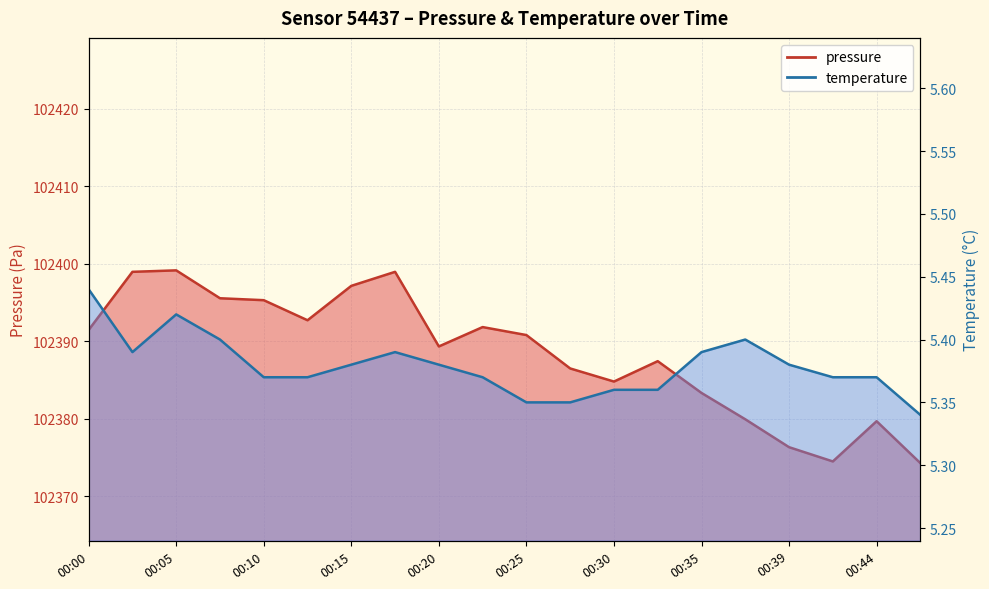

The temperature series shows 9.2 at 00:20. True or false?

False